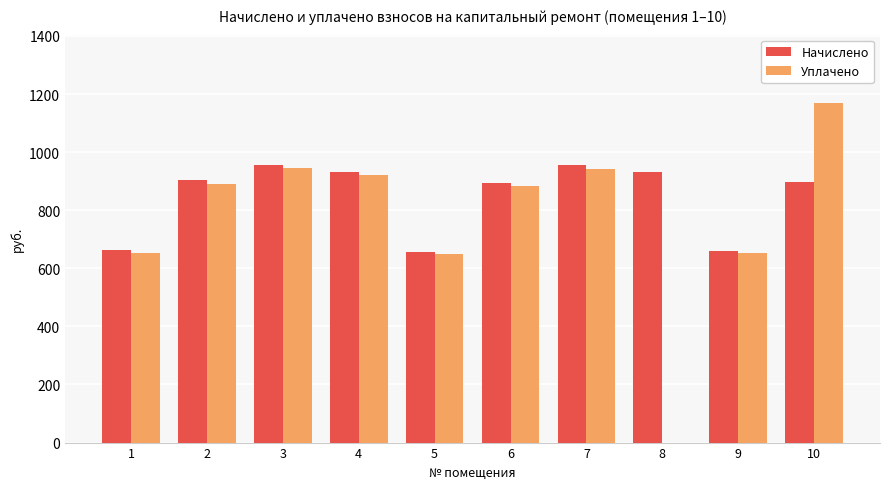

What are all the series names shown in the legend?

Начислено, Уплачено